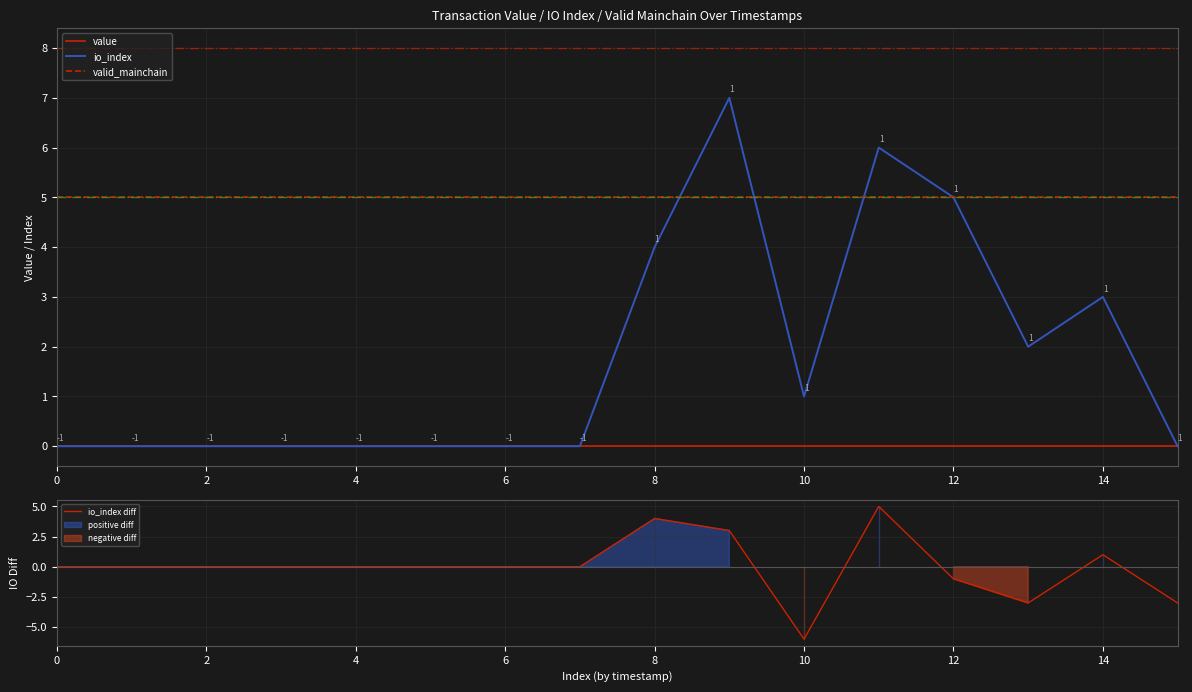

The value of value at 12 is 0. True or false?

True